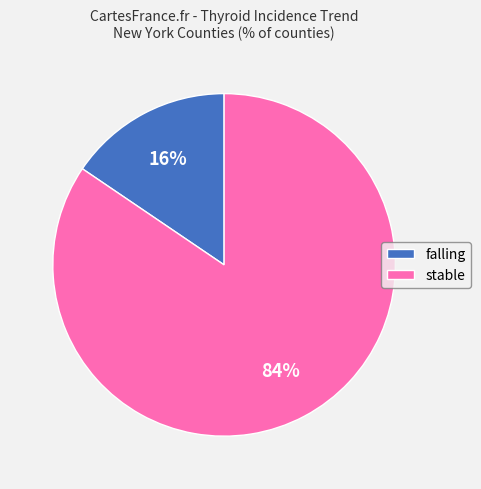

Is the sum of falling and stable greater than half?

Yes